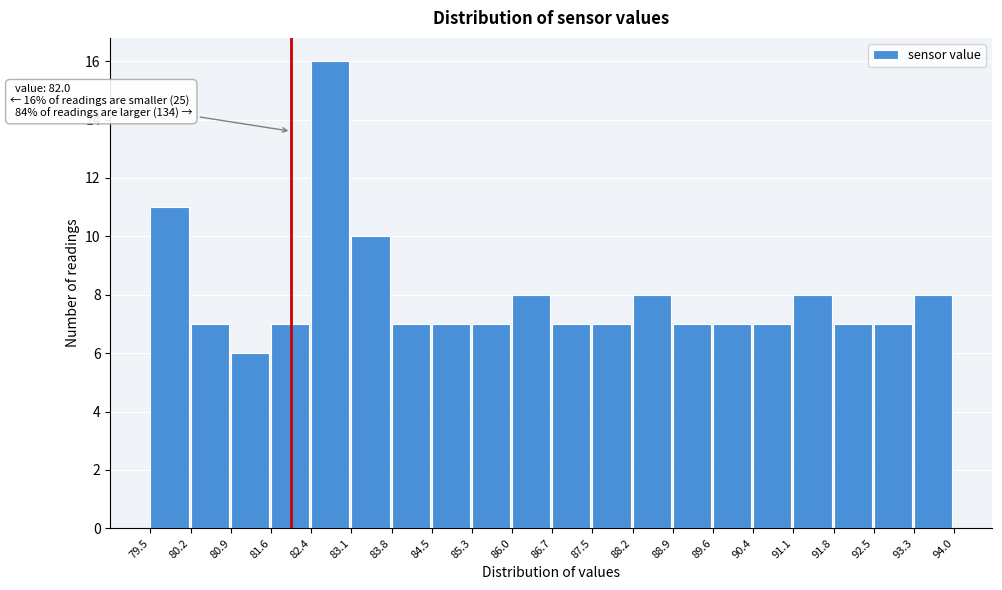

Which range on the x-axis has the tallest bar?

82.4 to 83.1